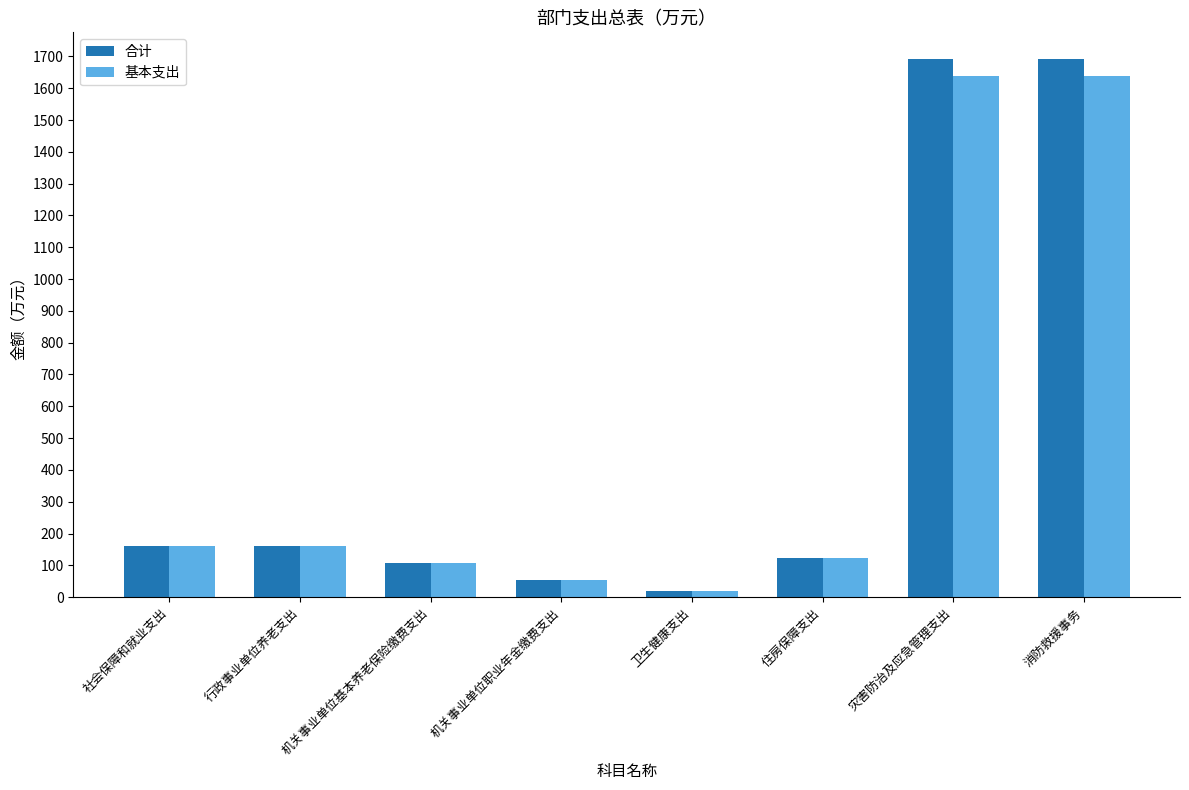

What is the difference between the maximum and minimum values in the 基本支出 series?

1618.3